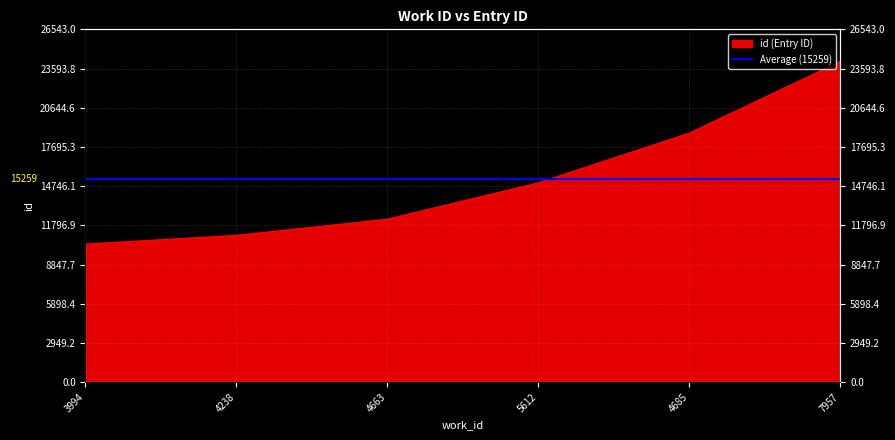

What is the difference between the maximum and minimum values?

13745